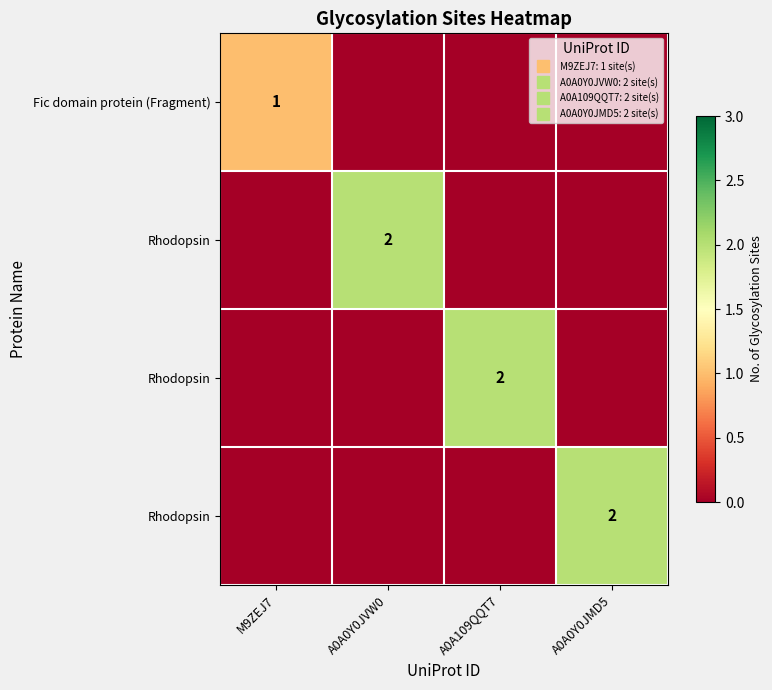

What is the total value across all series at A0A0Y0JMD5?

2